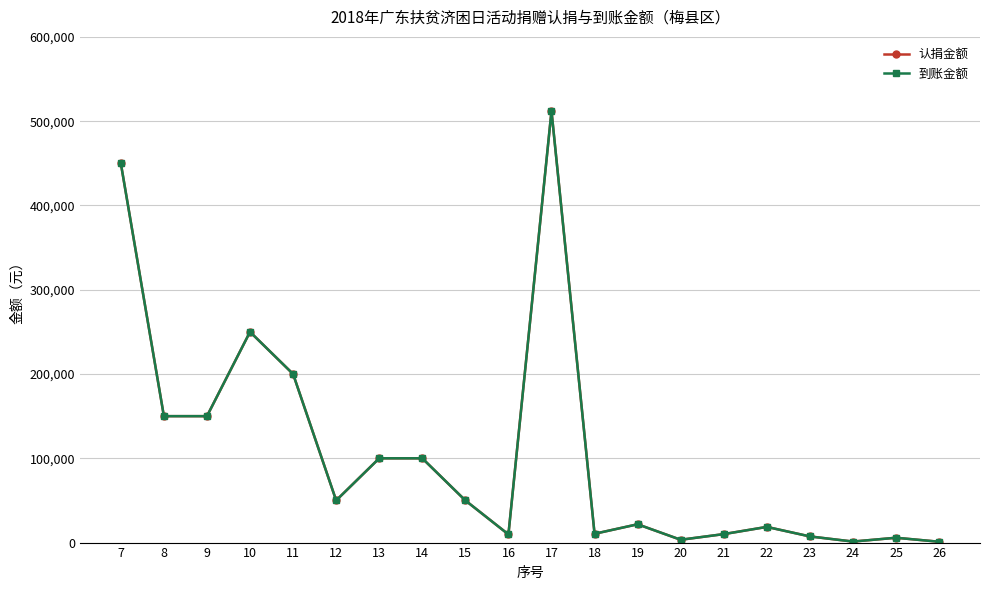

Which has a higher value, 26 or 13?

13